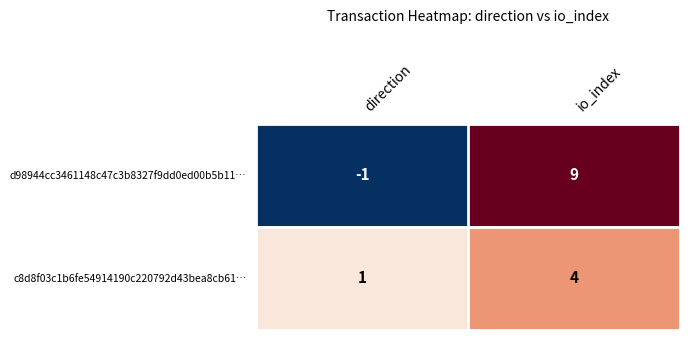

List the series in order of their overall mean, lowest first.

c8d8f03c1b6fe54914190c220792d43bea8cb61…, d98944cc3461148c47c3b8327f9dd0ed00b5b11…